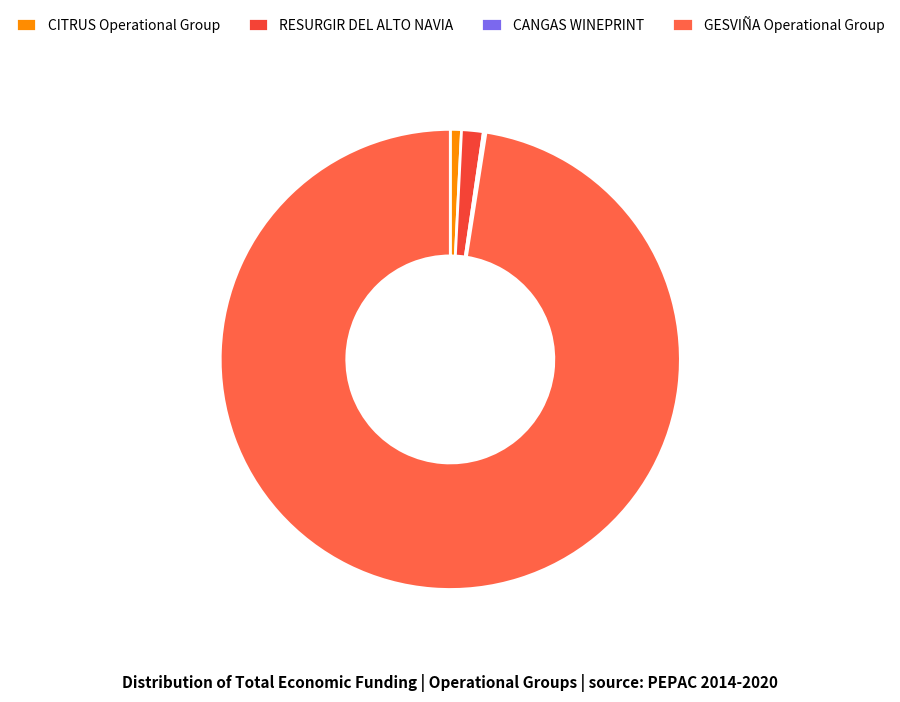

Is it true that RESURGIR DEL ALTO NAVIA is 2% of the pie?

True